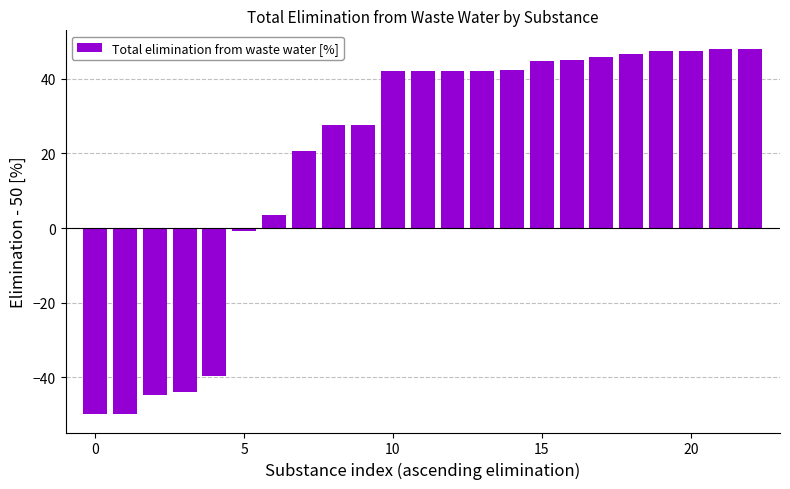

How many distinct data groups are displayed?

1